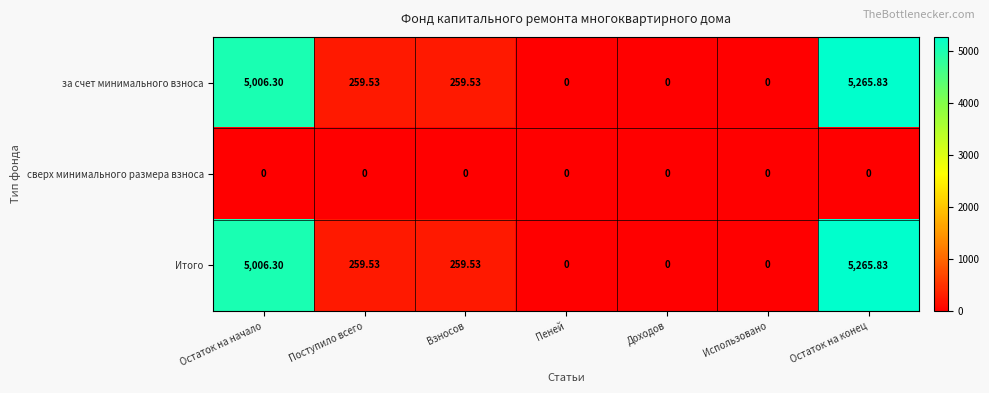

At which label does за счет минимального взноса first exceed 259?

Остаток на начало